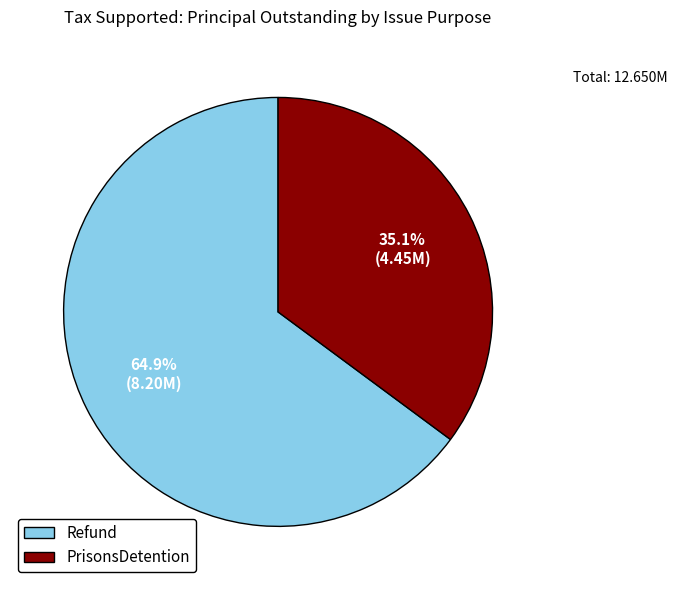

What portion of the pie excludes PrisonsDetention?

64.9%